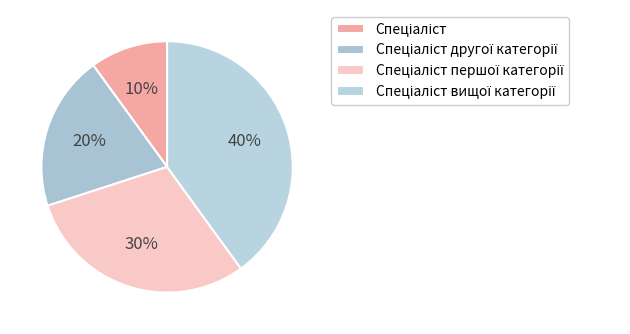

Which slice is the largest?

Спеціаліст вищої категорії